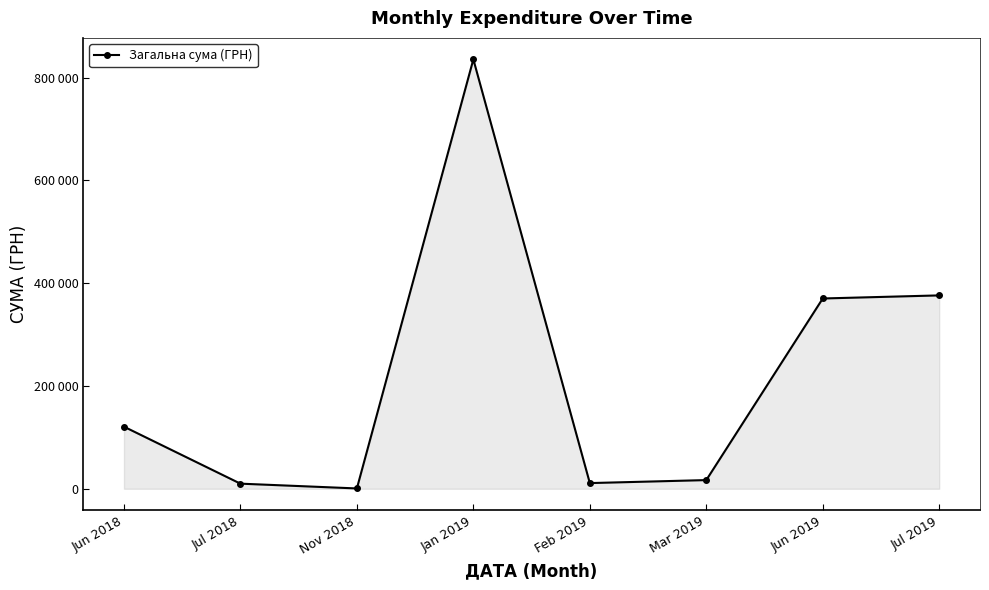

Does the chart have visible grid lines?

No